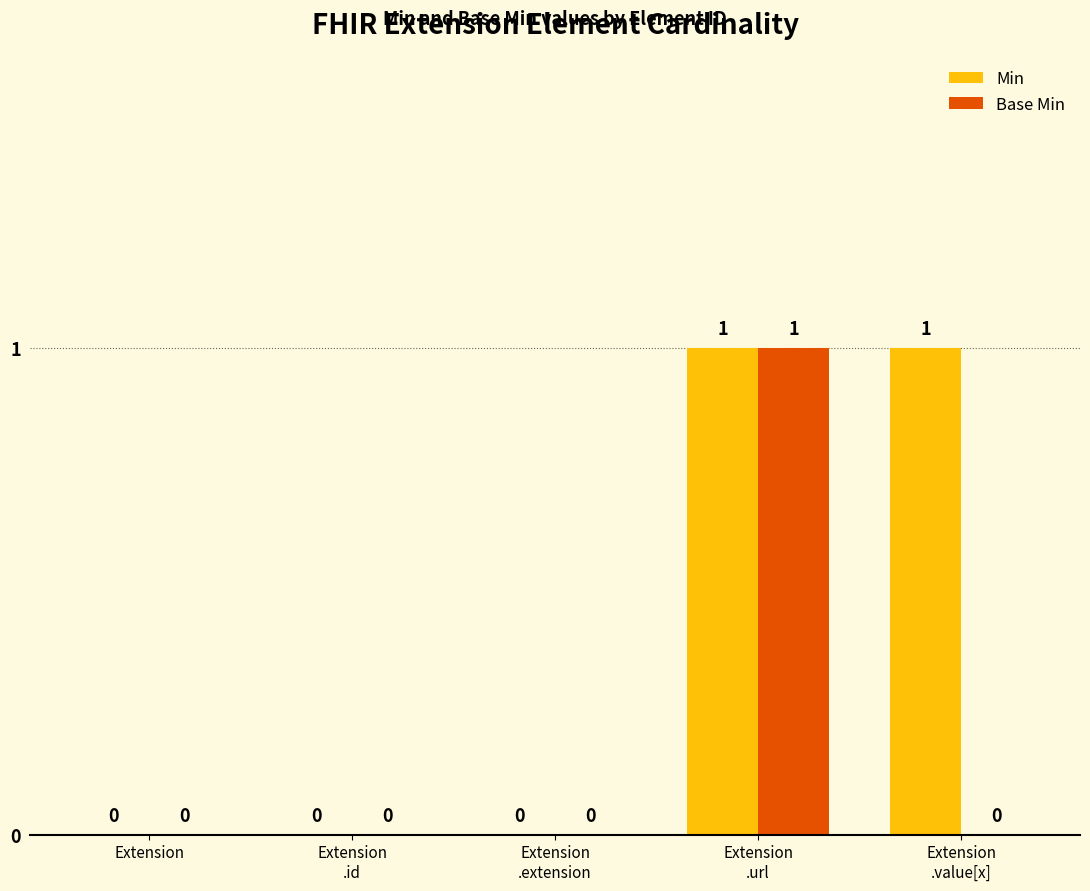

Reading right to left, list all the values displayed in this chart.

Min: Extension
.value[x]=1	Extension
.url=1	Extension
.extension=0	Extension
.id=0	Extension=0
Base Min: Extension
.value[x]=0	Extension
.url=1	Extension
.extension=0	Extension
.id=0	Extension=0